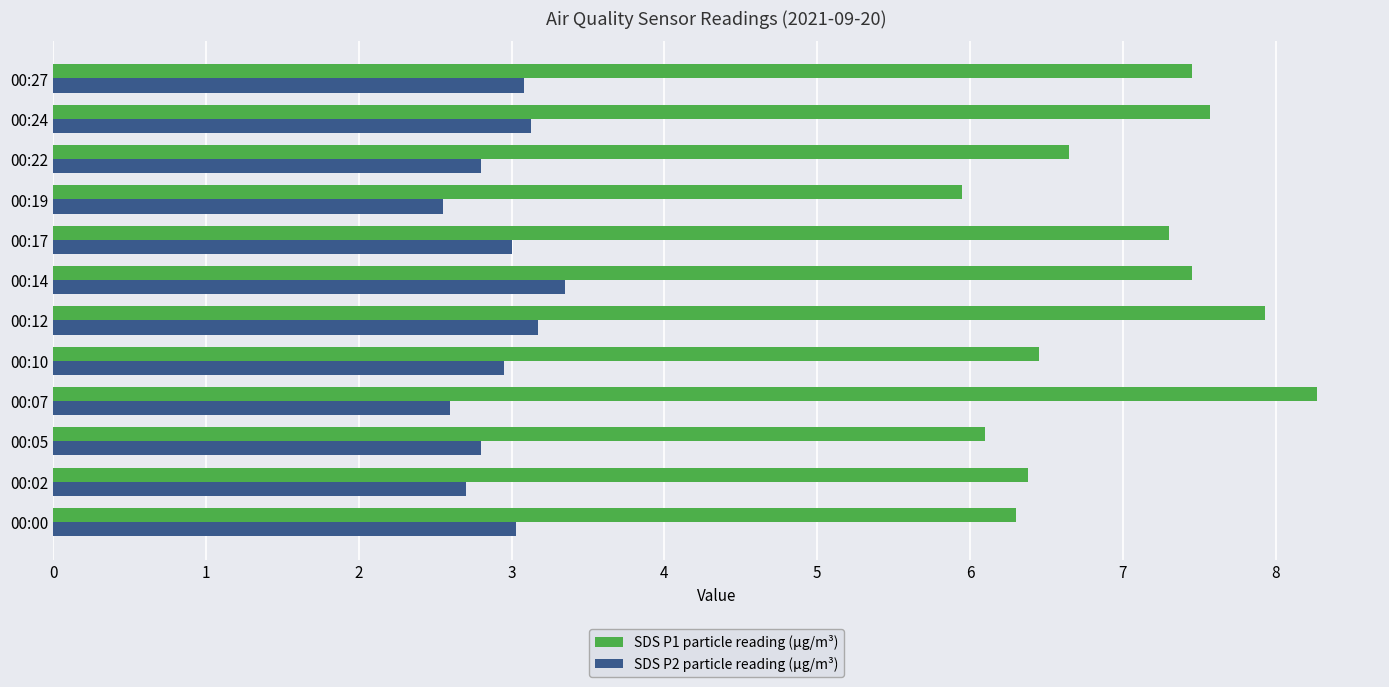

Is the value of SDS P2 particle reading (µg/m³) at 00:27 greater than the value of SDS P1 particle reading (µg/m³) at 00:17?

No